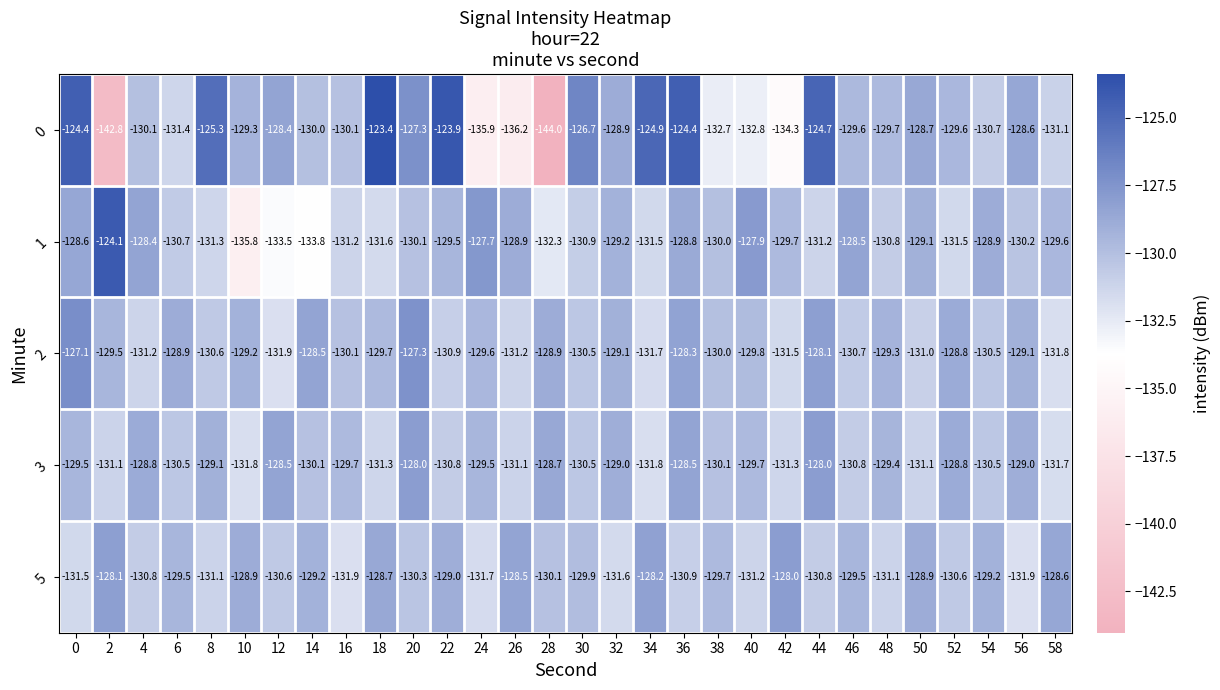

Is it true that 0 equals -194.3 at 0?

False